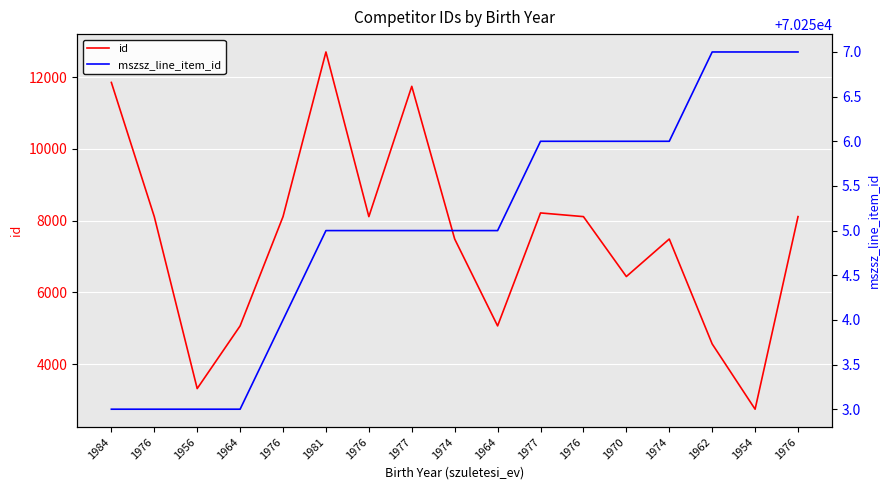

True or false: id and mszsz_line_item_id intersect in this chart.

False